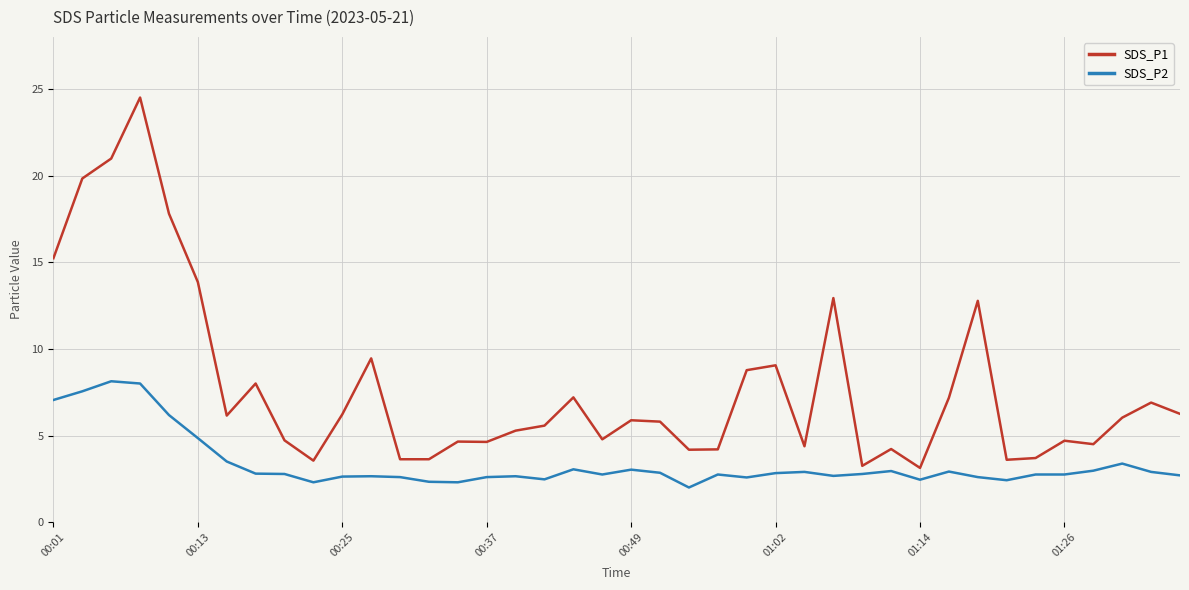

What is the difference between the maximum and minimum values in the SDS_P1 series?

21.4